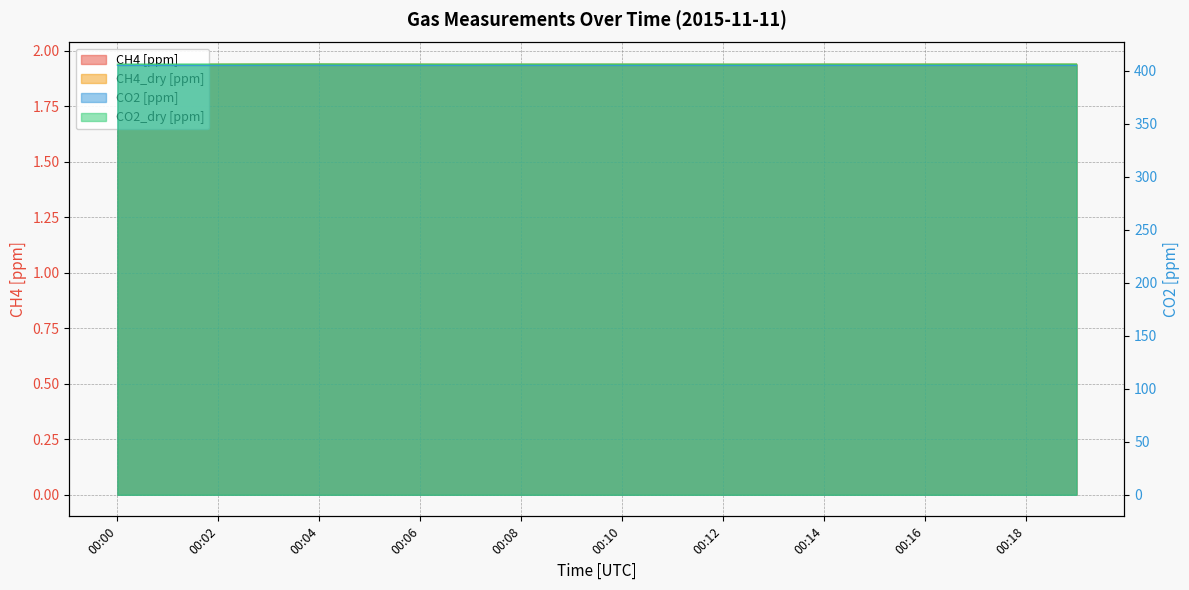

What is the total value across all series at 00:04?

815.3